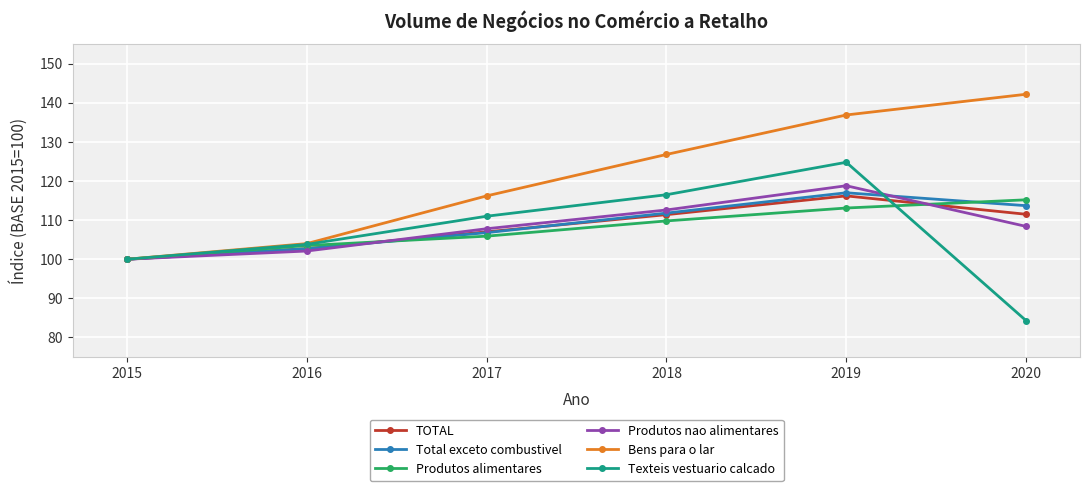

At which category is the sum across all series the highest?

2019